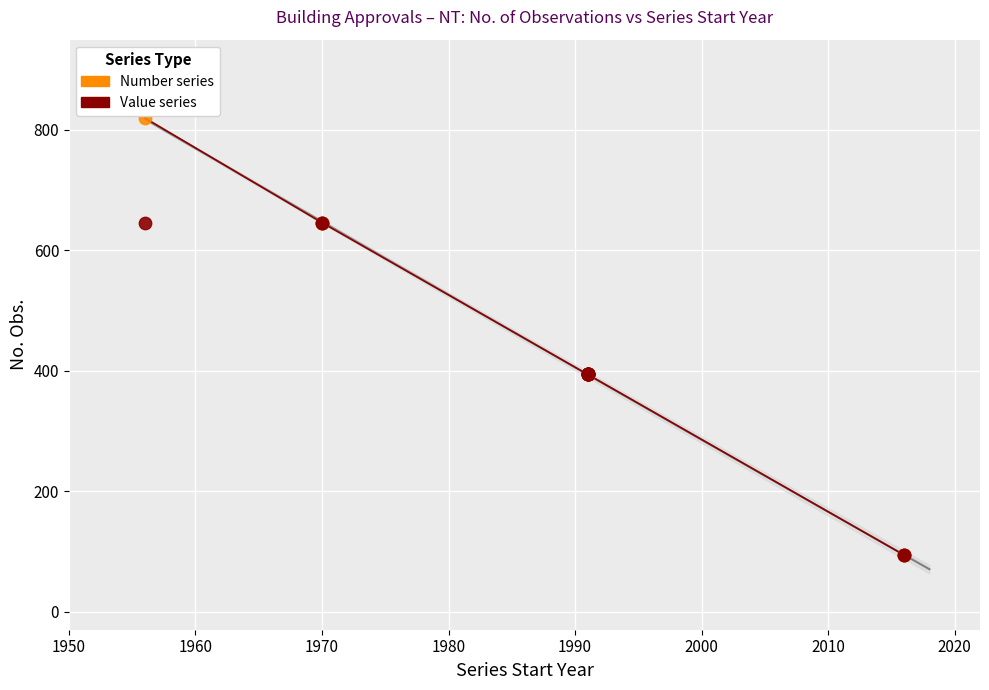

Which series reaches the maximum Y coordinate?

Number series